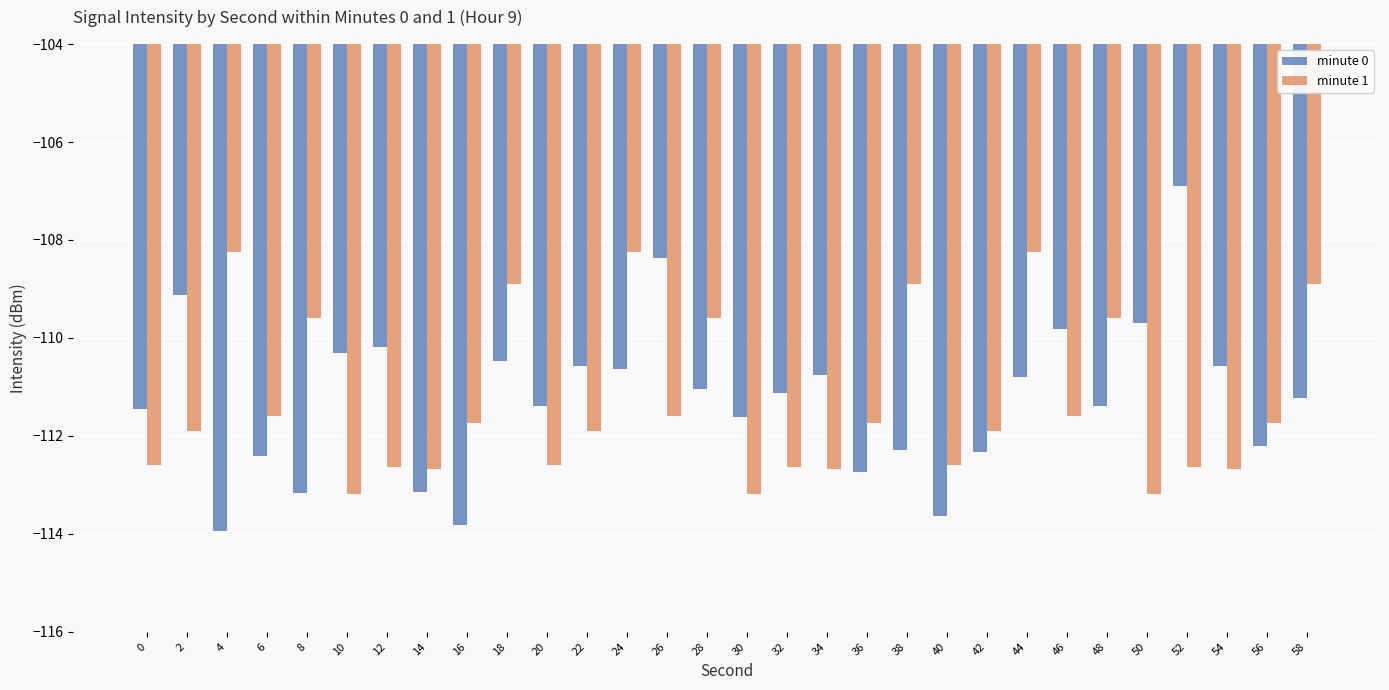

What is the value of the minute 0 bar at the 13th from the left?

-110.6